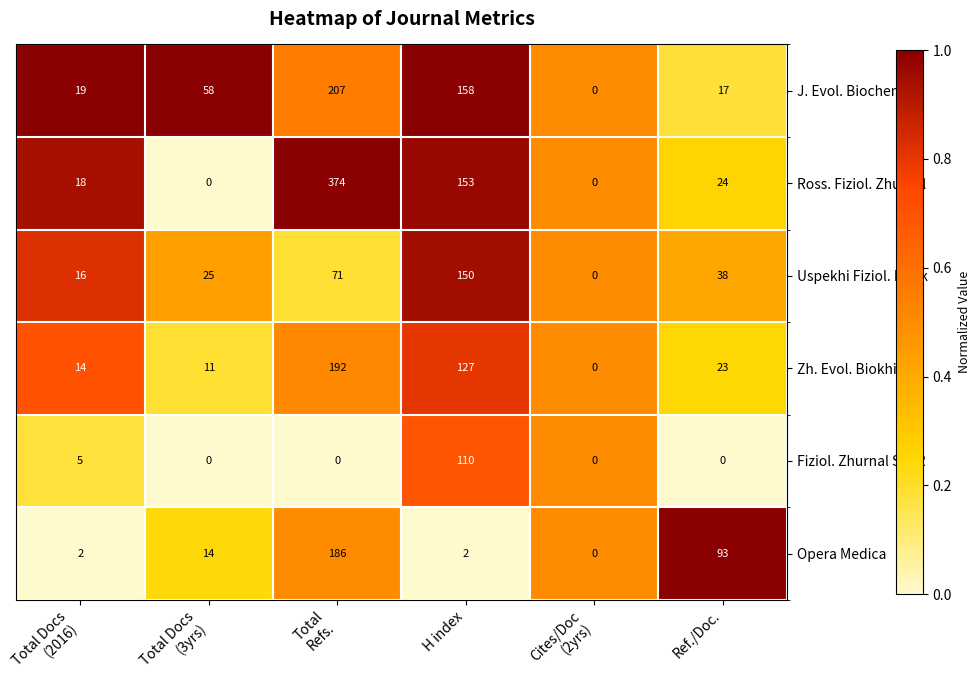

The value of Zh. Evol. Biokhimii at H index is 193. True or false?

False